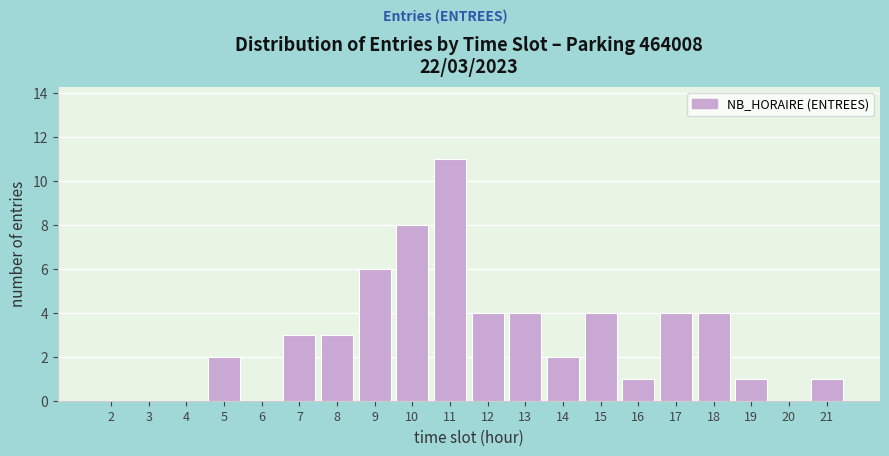

Reading left to right, what are all the values shown in this chart?

2=0	3=0	4=0	5=2	6=0	7=3	8=3	9=6	10=8	11=11	12=4	13=4	14=2	15=4	16=1	17=4	18=4	19=1	20=0	21=1